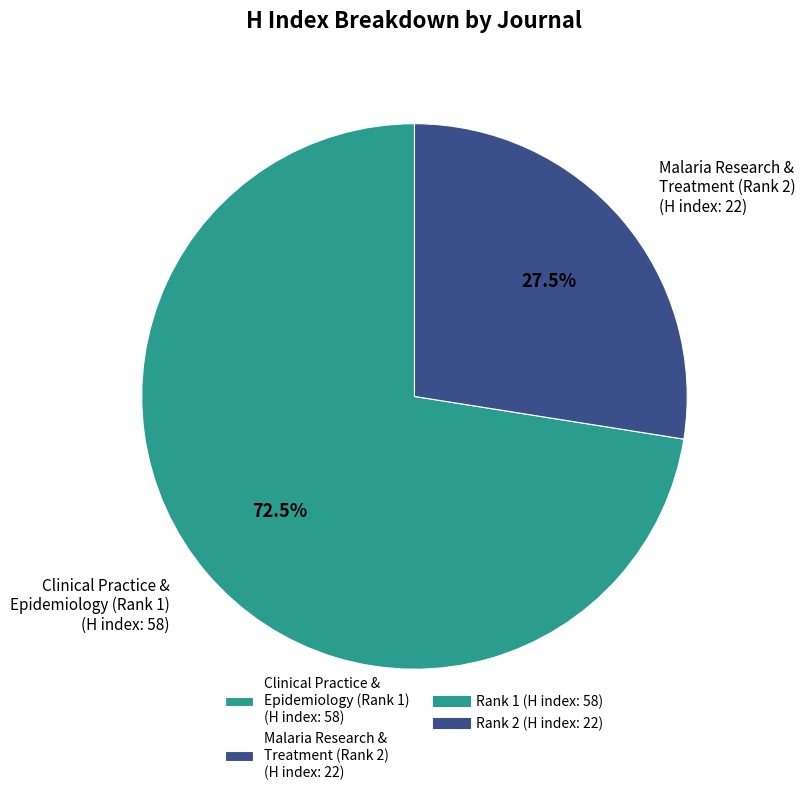

Approximately how many times larger is the value at Clinical Practice & Epidemiology (Rank 1) (H index: 58) compared to Malaria Research & Treatment (Rank 2) (H index: 22)?

2.6